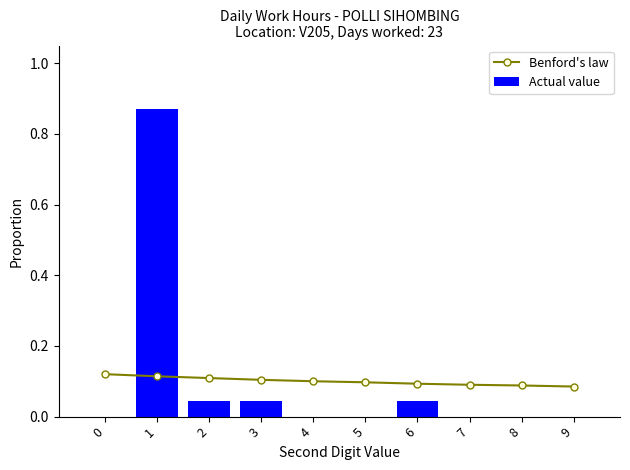

Reading left to right, extract all data points from this chart.

Benford's law: 0.1	0.1	0.1	0.1	0.1	0.1	0.1	0.1	0.1	0.1
Actual value: 0.0	0.9	0.0	0.0	0.0	0.0	0.0	0.0	0.0	0.0